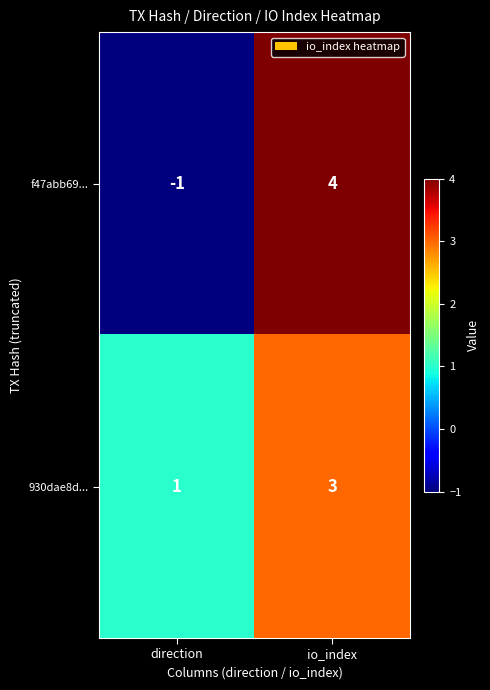

At which label is 930dae8d... closest to 2?

direction